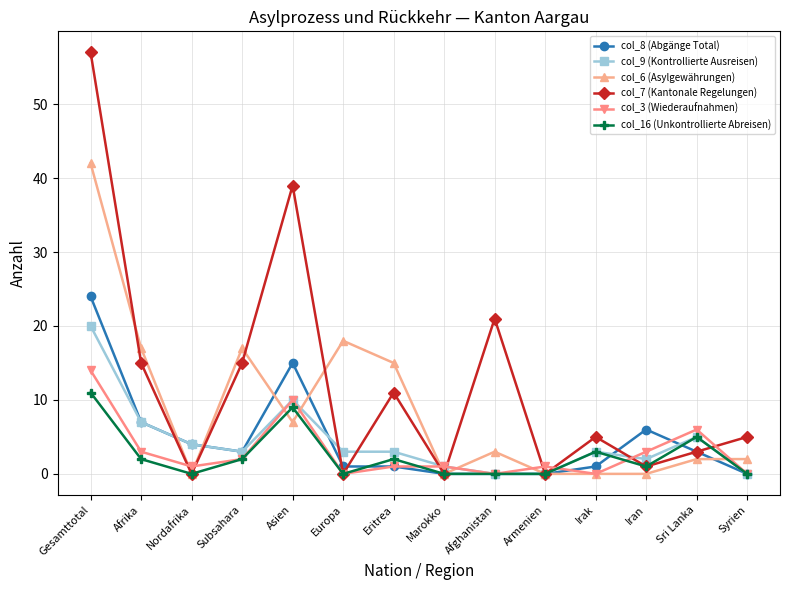

What is the total value across all series at Eritrea?

33